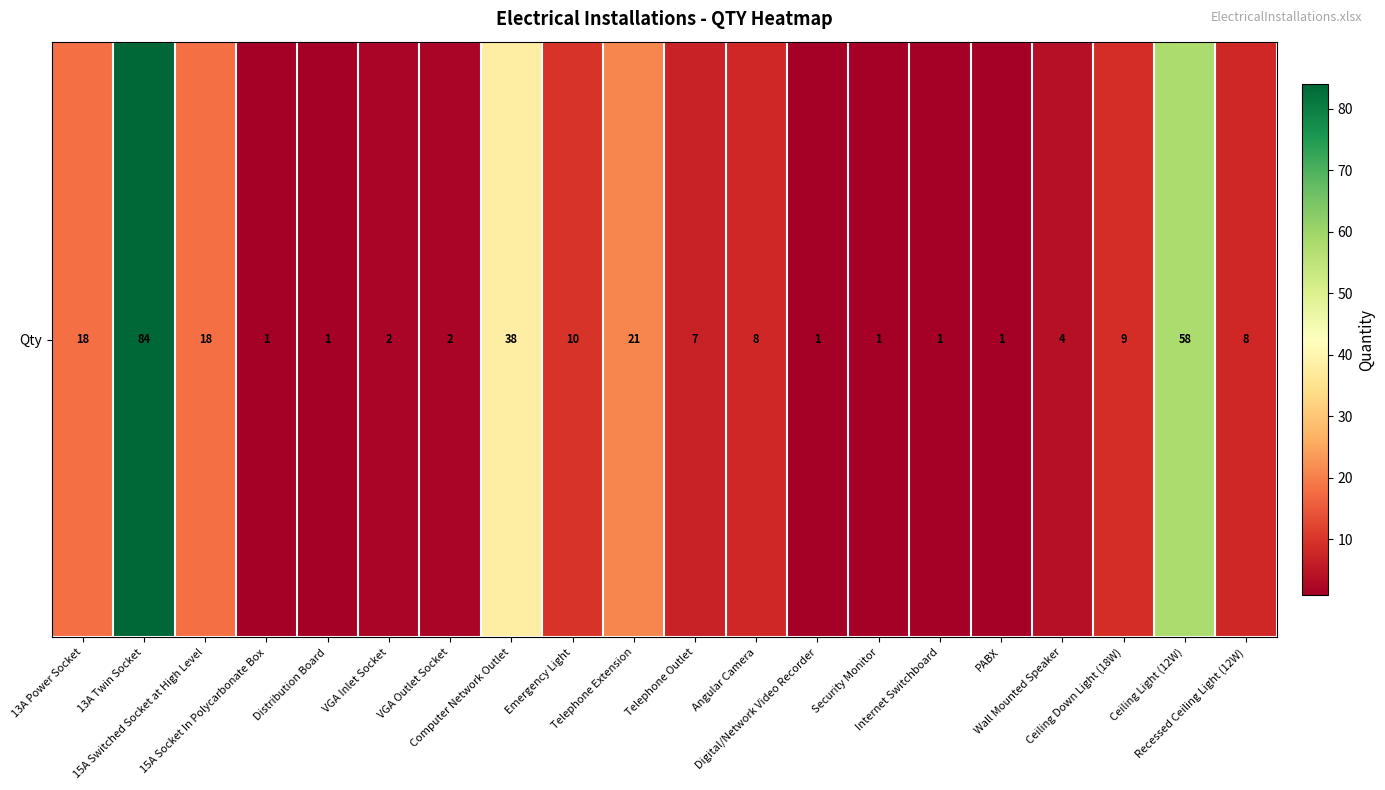

The chart shows a value of 2 at Internet Switchboard. True or false?

False